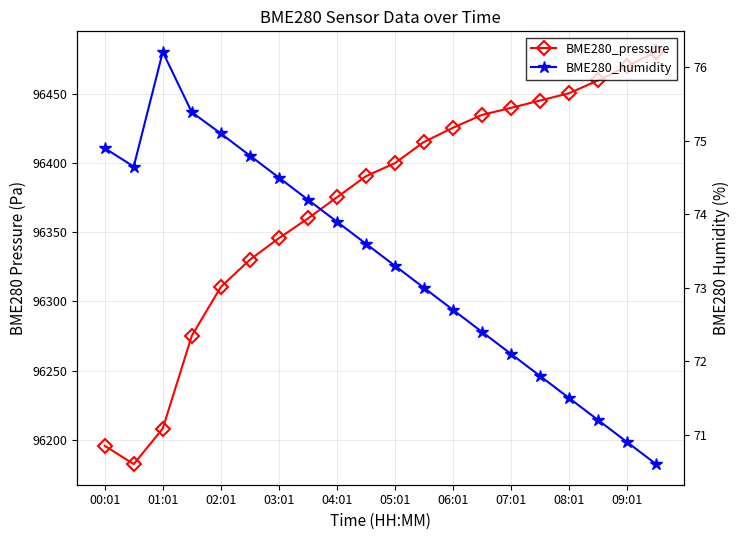

Is the value of BME280_pressure at 02:01 greater than the value of BME280_humidity at 05:01?

Yes